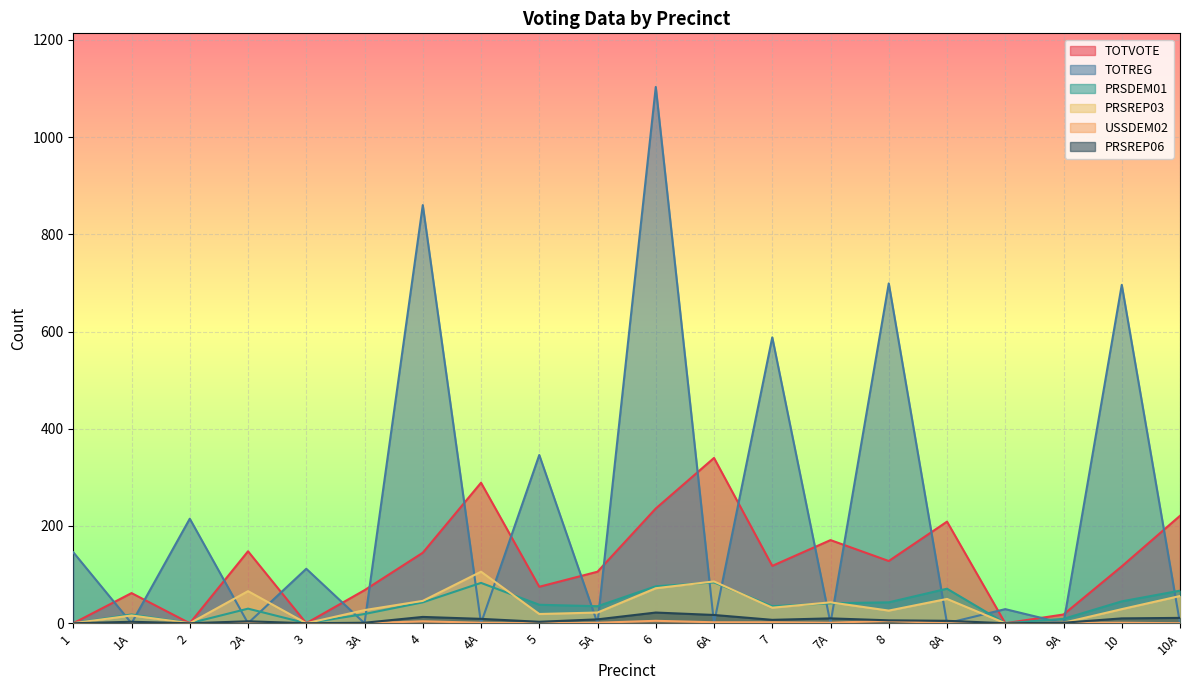

What are all the series names shown in the legend?

TOTVOTE, TOTREG, PRSDEM01, PRSREP03, USSDEM02, PRSREP06